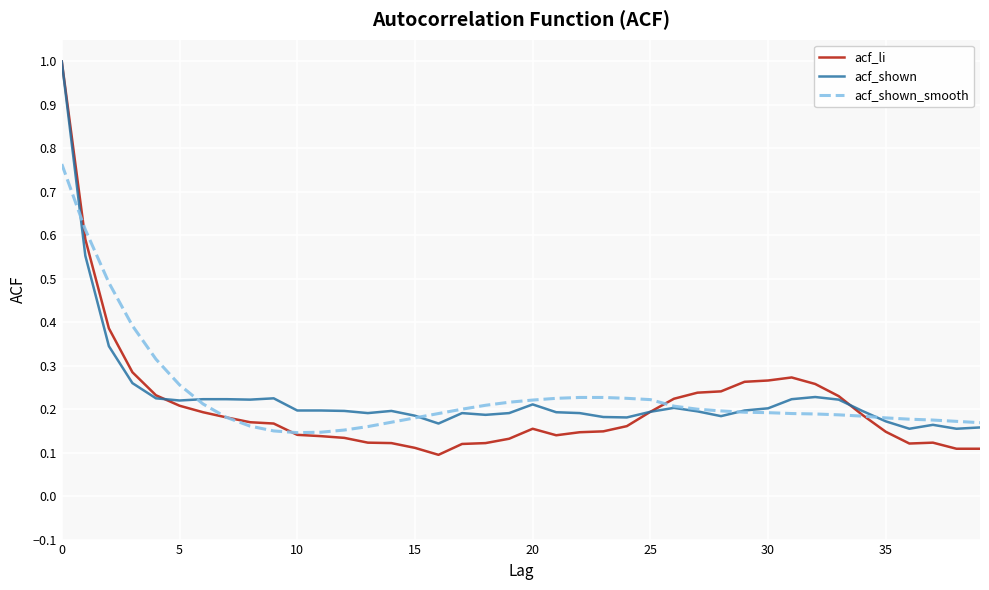

What is the maximum value shown in the chart?

1.0